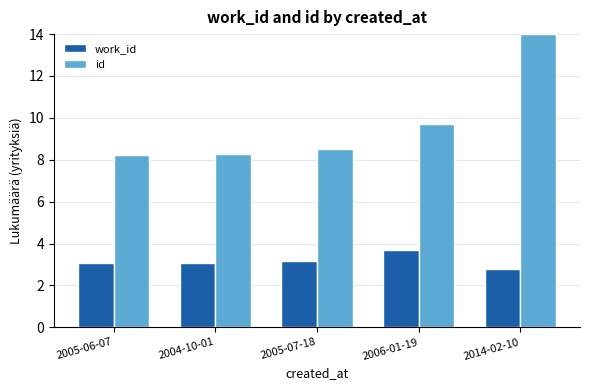

Is it true that work_id equals 3.2 at 2005-07-18?

True